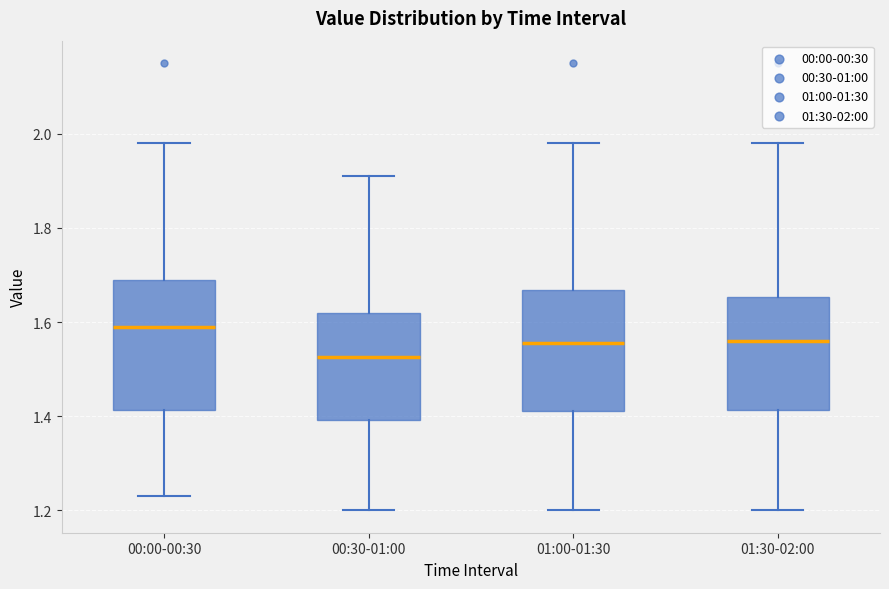

Where is the upper edge of the box for 01:00-01:30 on the y-axis? The values are not printed on the chart, so give them approximately, as read against the axis.

1.66